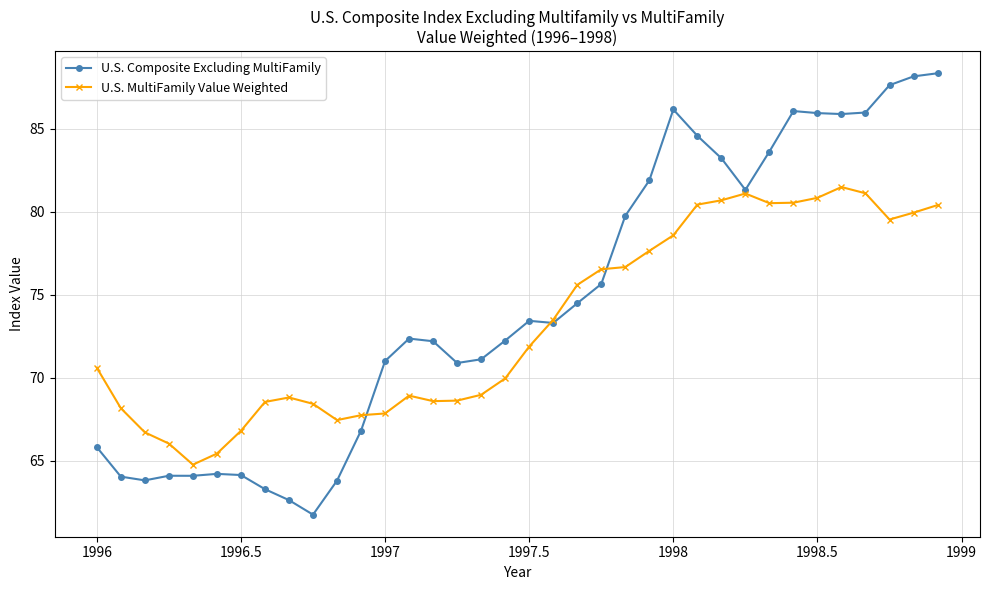

What is the value of the U.S. Composite Excluding MultiFamily point at the 4th from the left?

64.1